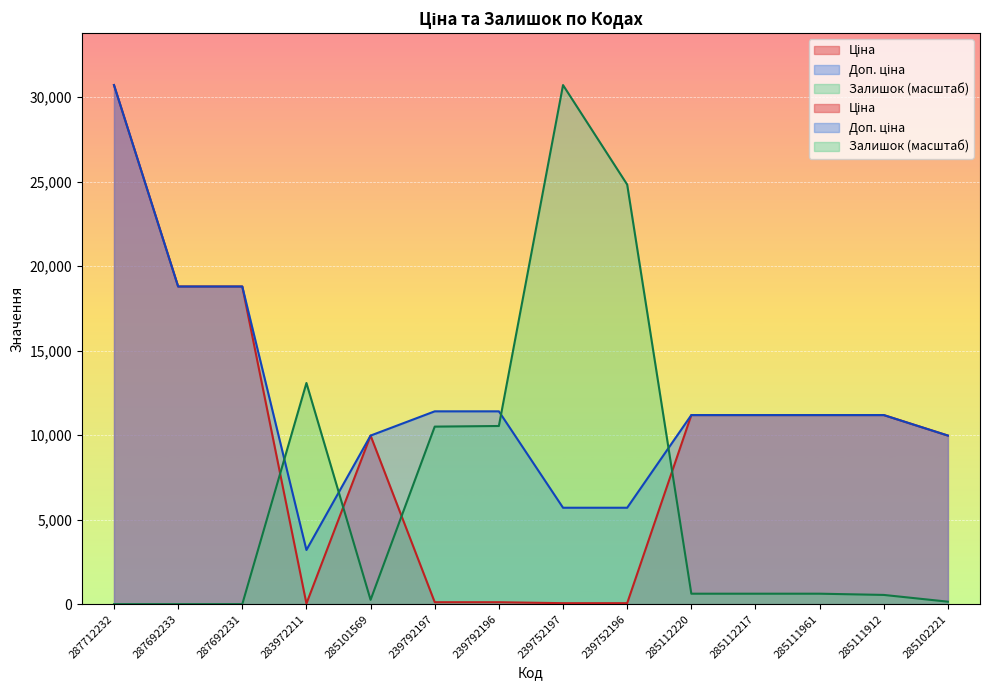

At 285101569, list the series in order from largest to smallest.

Ціна, Доп. ціна, Залишок